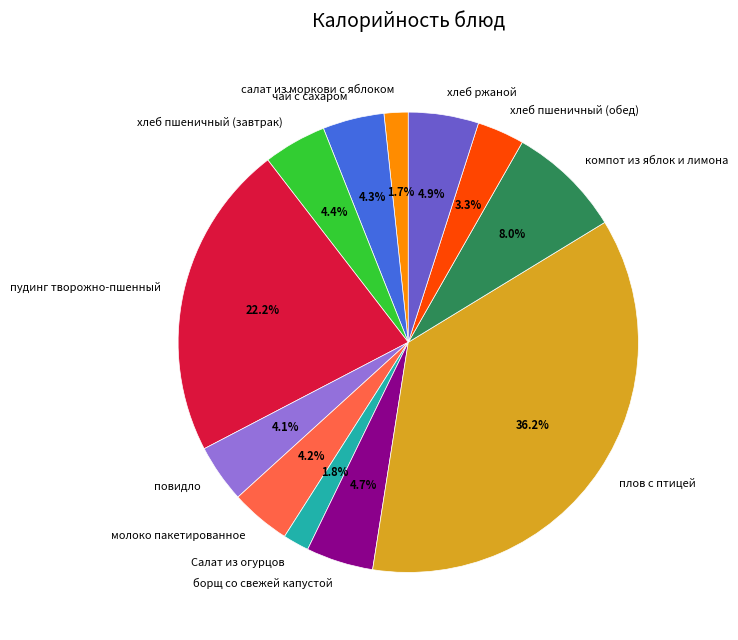

What percentage is the Салат из огурцов slice, to the nearest percent?

2%